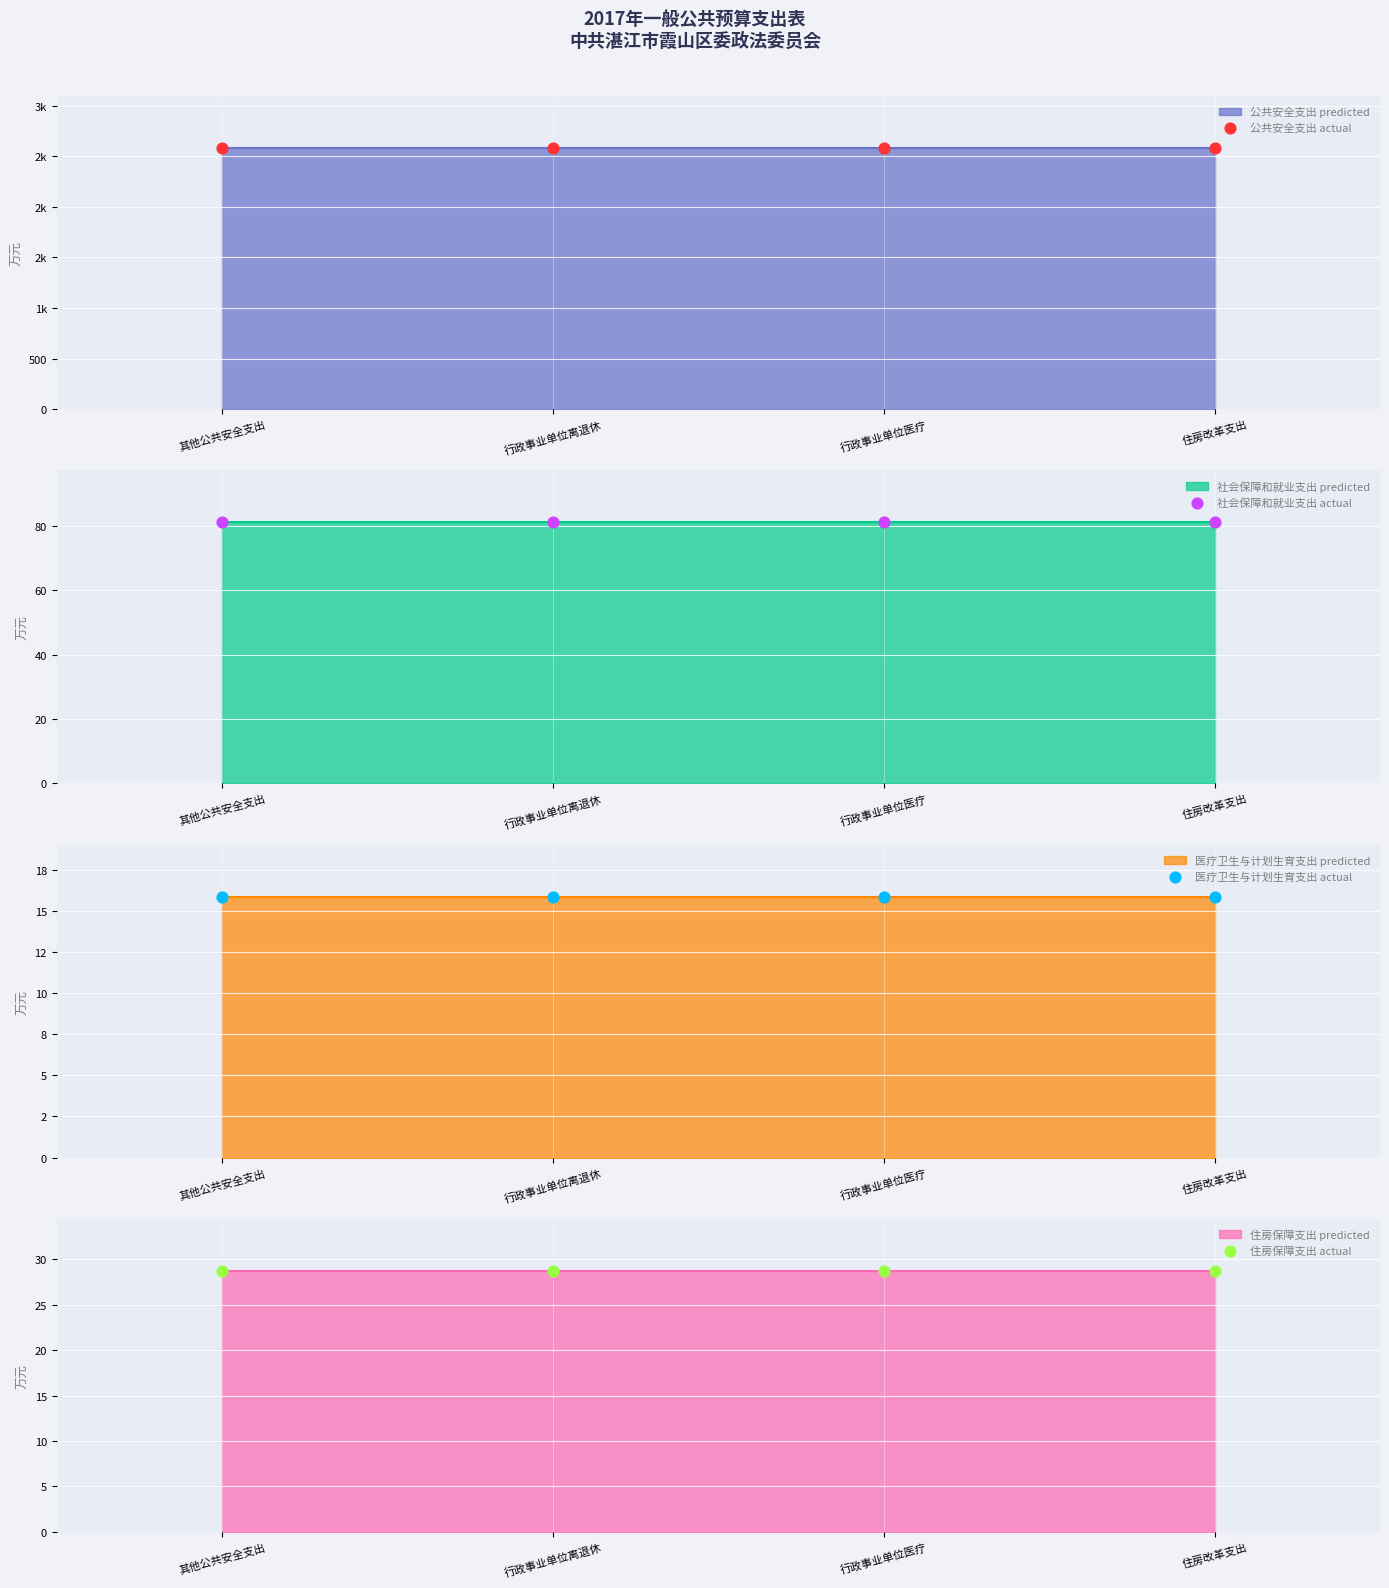

Which series contains the lowest Y value?

医疗卫生与计划生育支出 actual